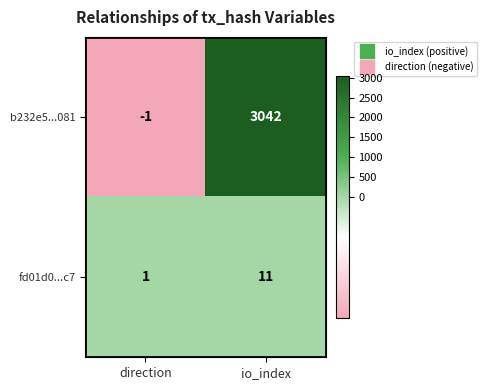

List the series in order of their overall mean, lowest first.

fd01d0...c7, b232e5...081